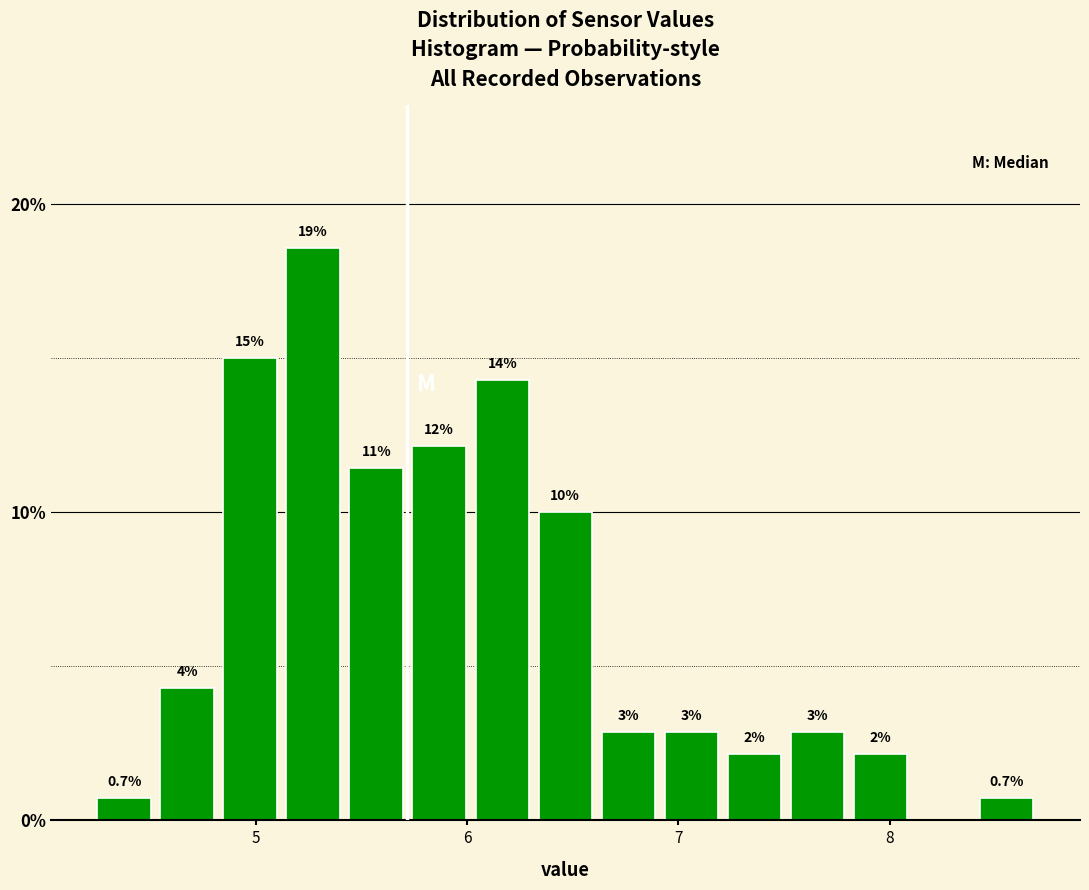

Around what value on the x-axis is the tallest bar? Give the approximate position of its centre, as read against the axis.

5.3